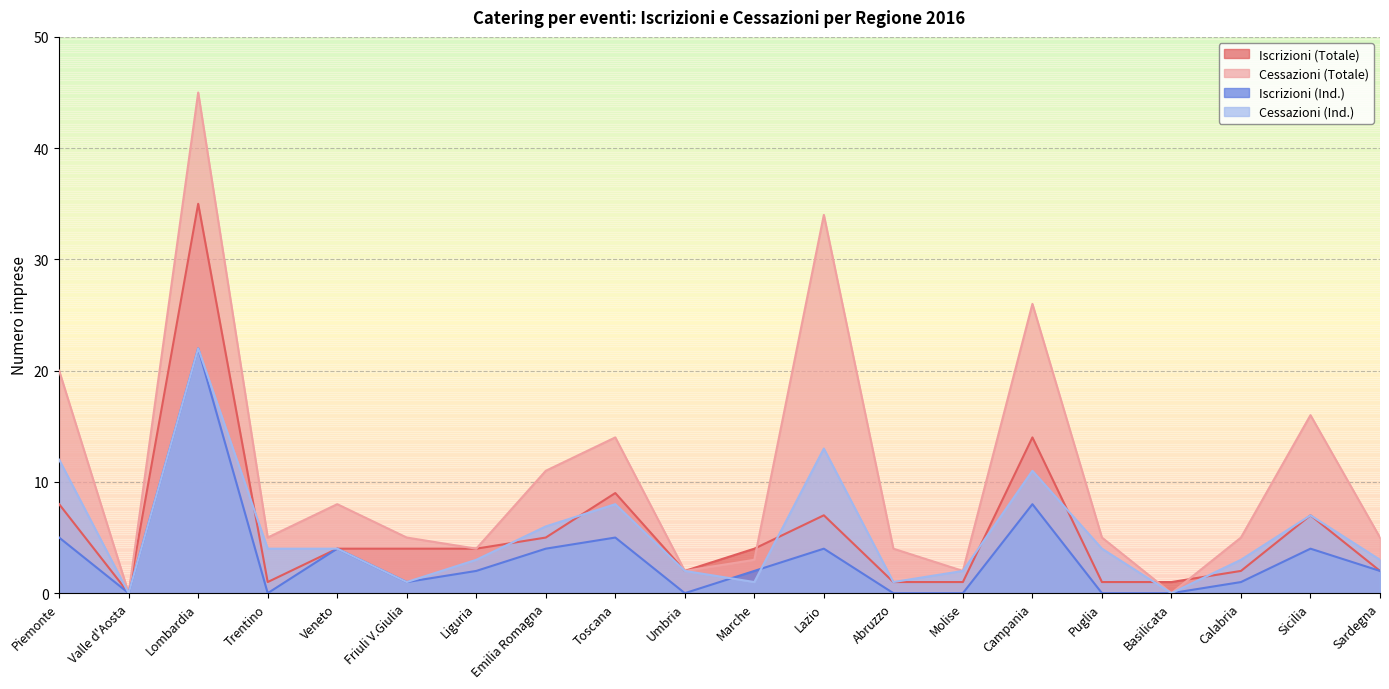

What is the label of the 7th point from the right?

Molise